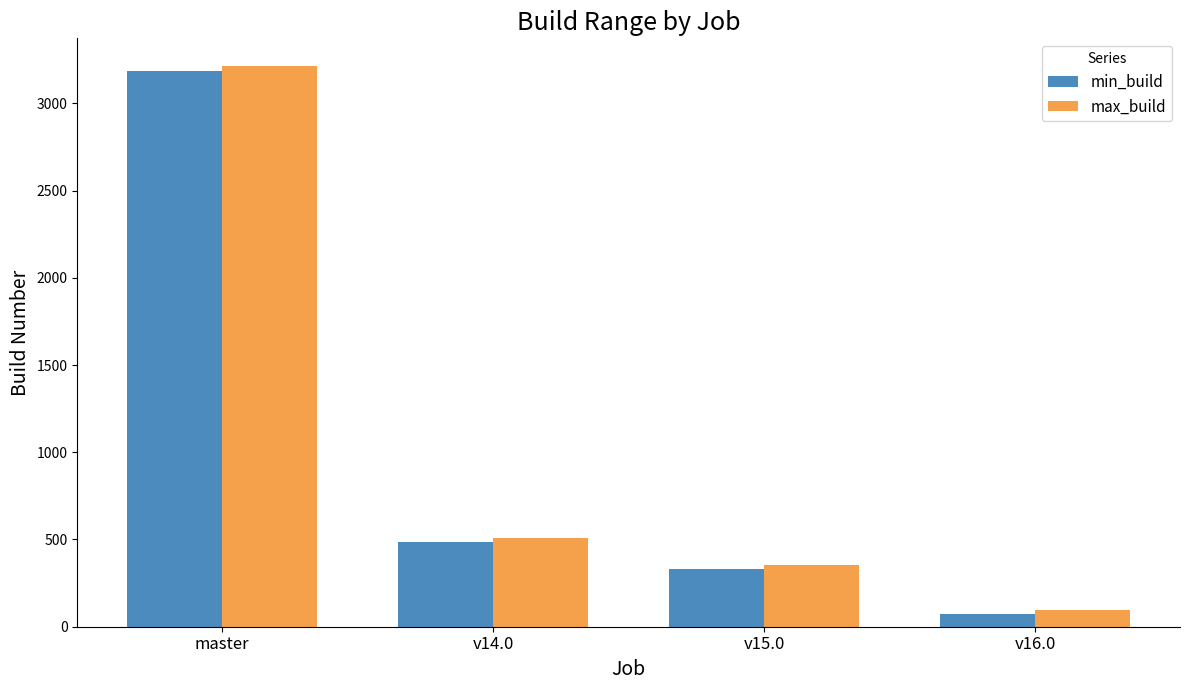

What is the spread (max minus min) of values at v15.0?

21